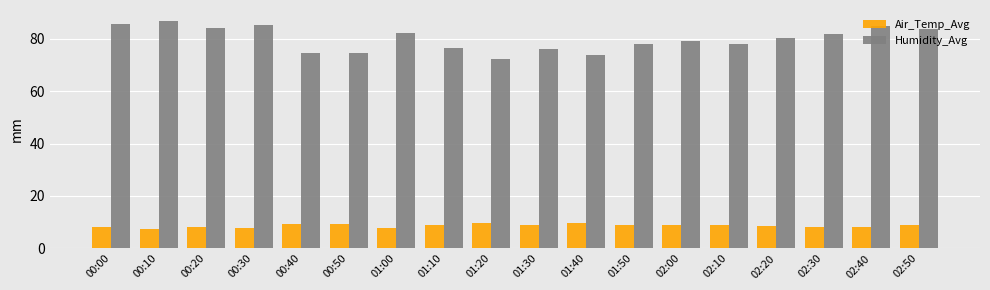

Is it true that Humidity_Avg equals 76.2 at 01:30?

True